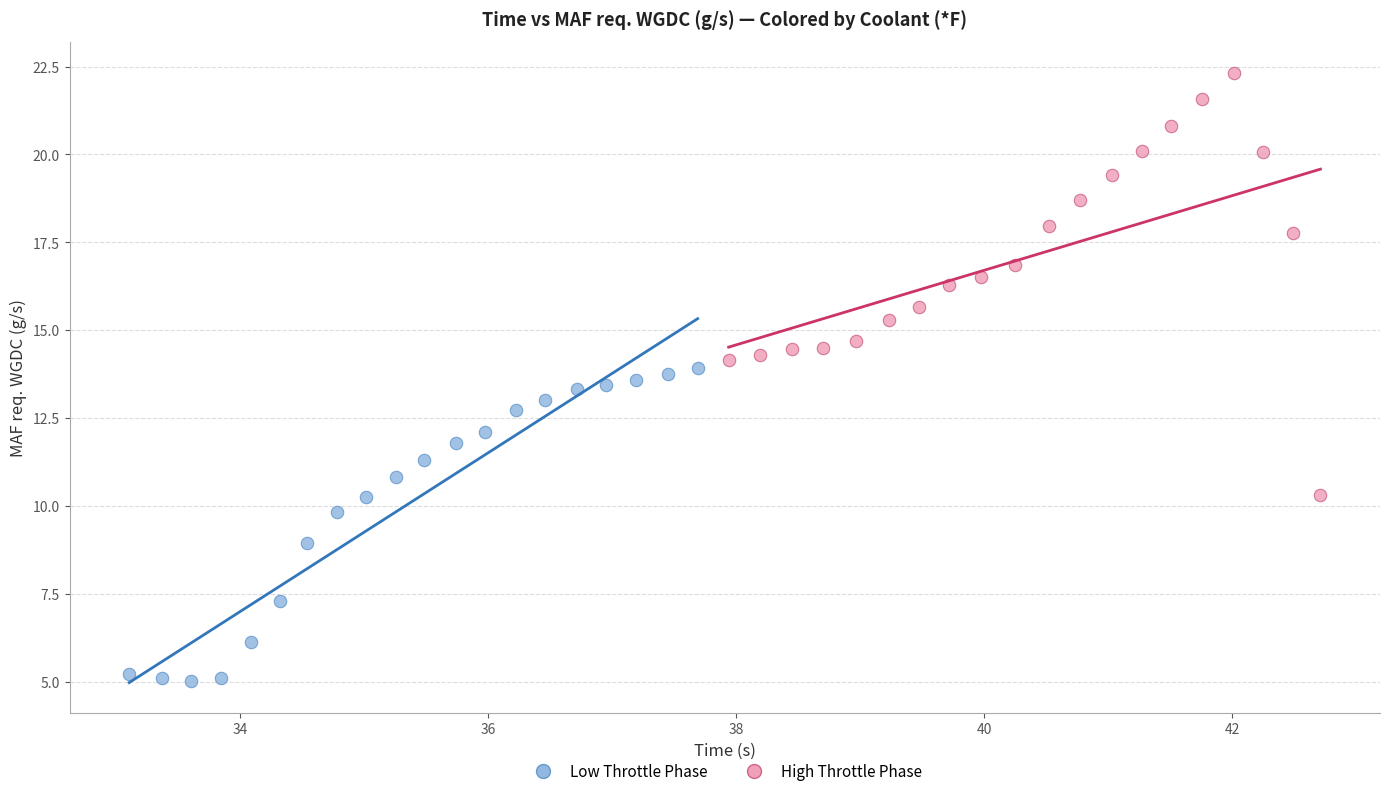

Which series contains the highest Y value?

High Throttle Phase